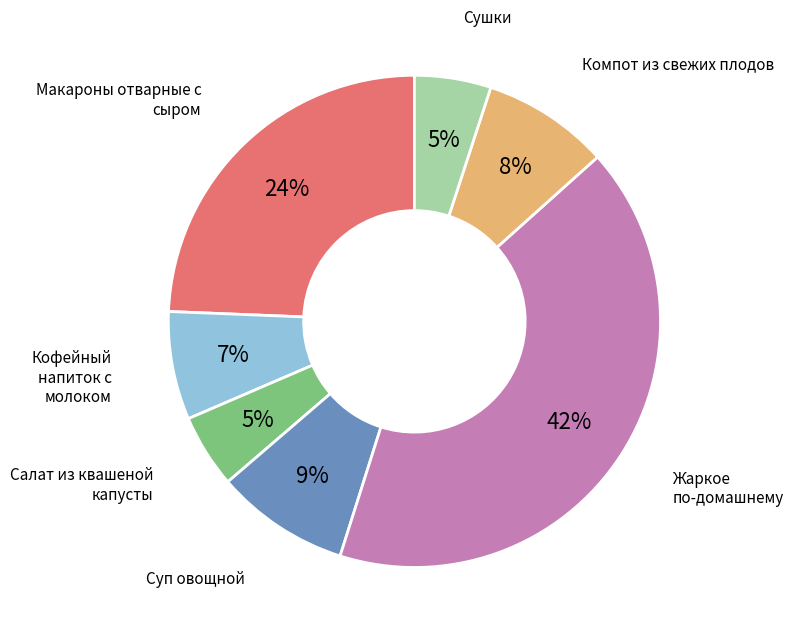

To the nearest percent, what is the average slice percentage?

14%